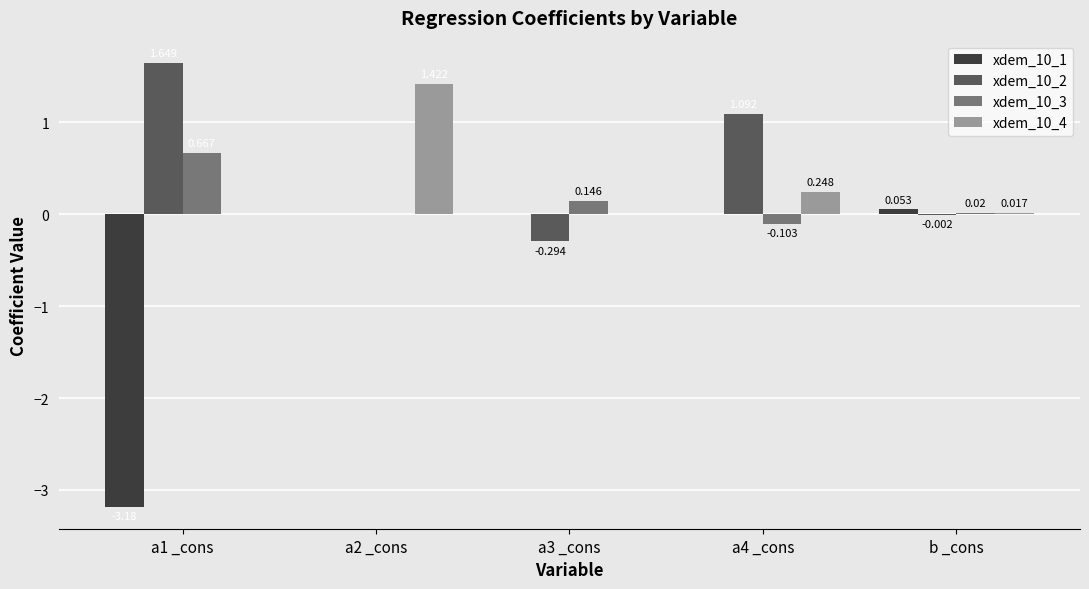

Is the value of xdem_10_2 at a1 _cons greater than the value of xdem_10_4 at b _cons?

Yes